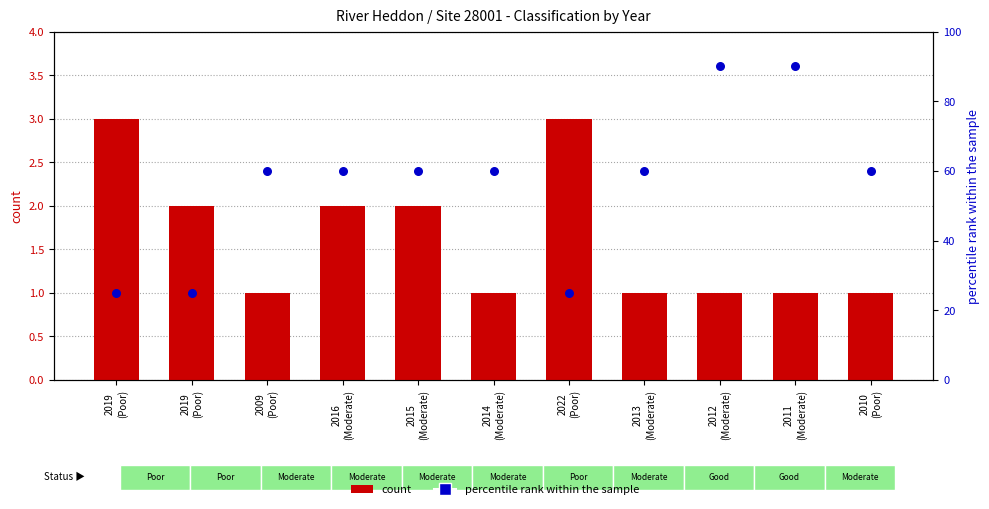

Which series reaches the minimum Y coordinate?

count